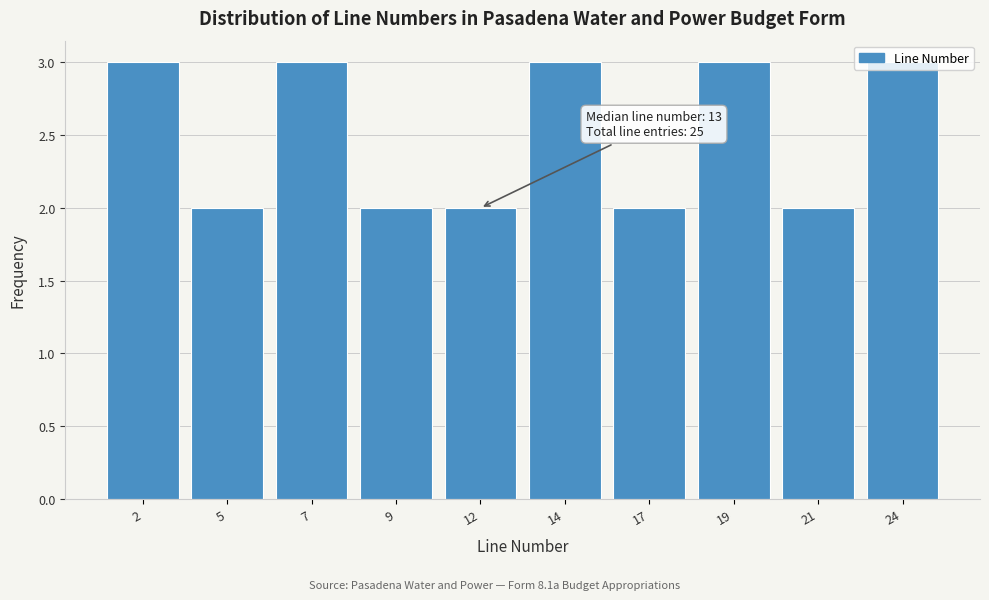

Approximately how many times larger is the value at 14 compared to 24?

1.0